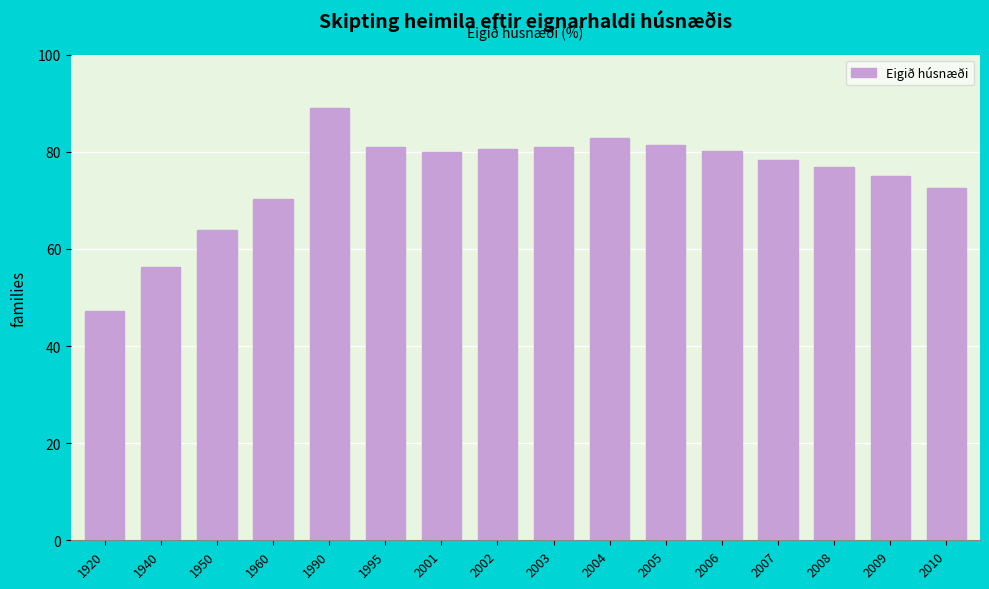

What is the approximate value at 2007?

78.4